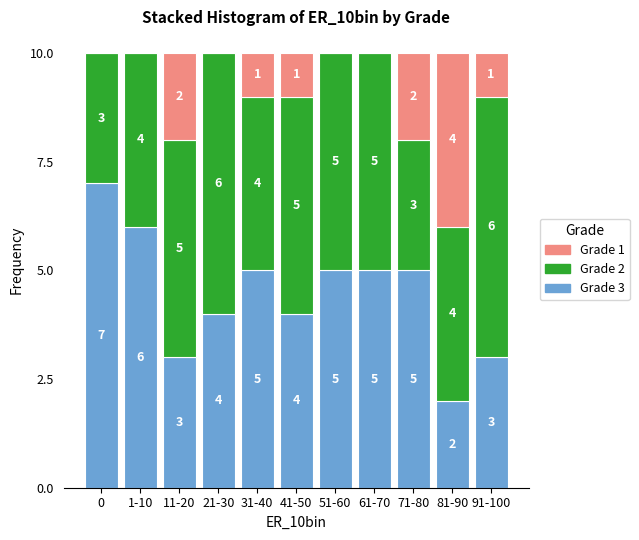

Reading left to right, what are the values for Grade 3?

0=7	1-10=6	11-20=3	21-30=4	31-40=5	41-50=4	51-60=5	61-70=5	71-80=5	81-90=2	91-100=3